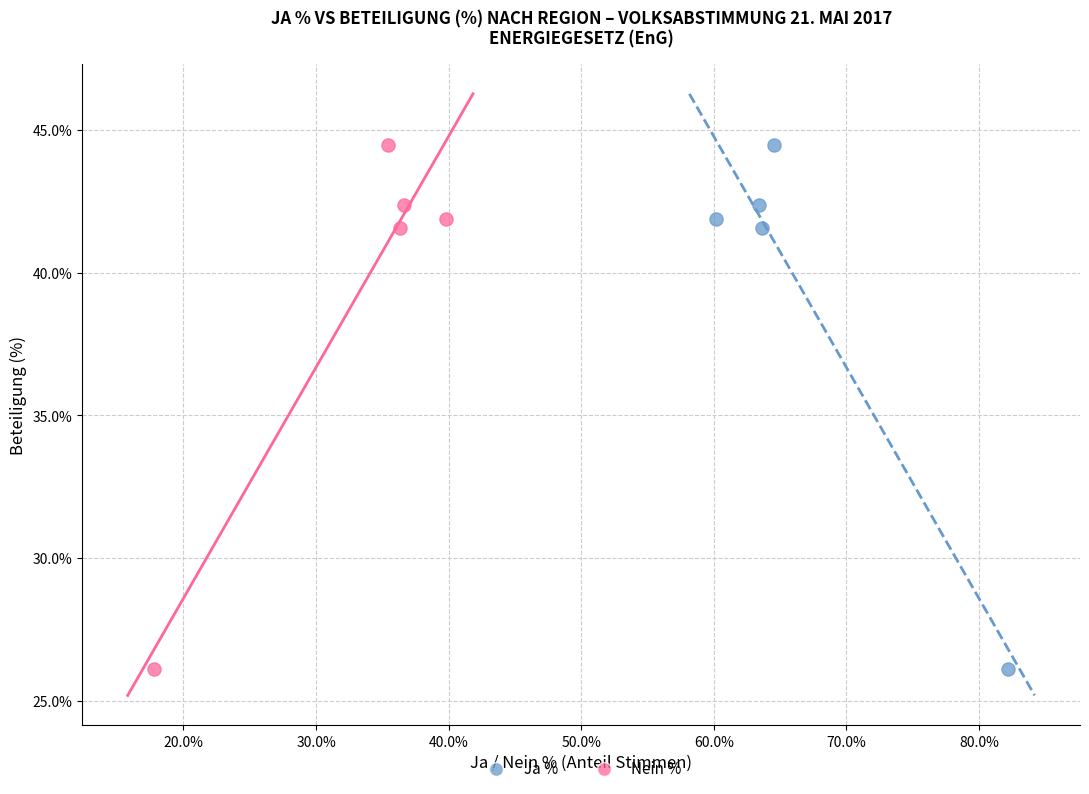

What are all the series names shown in the legend?

Ja %, Nein %